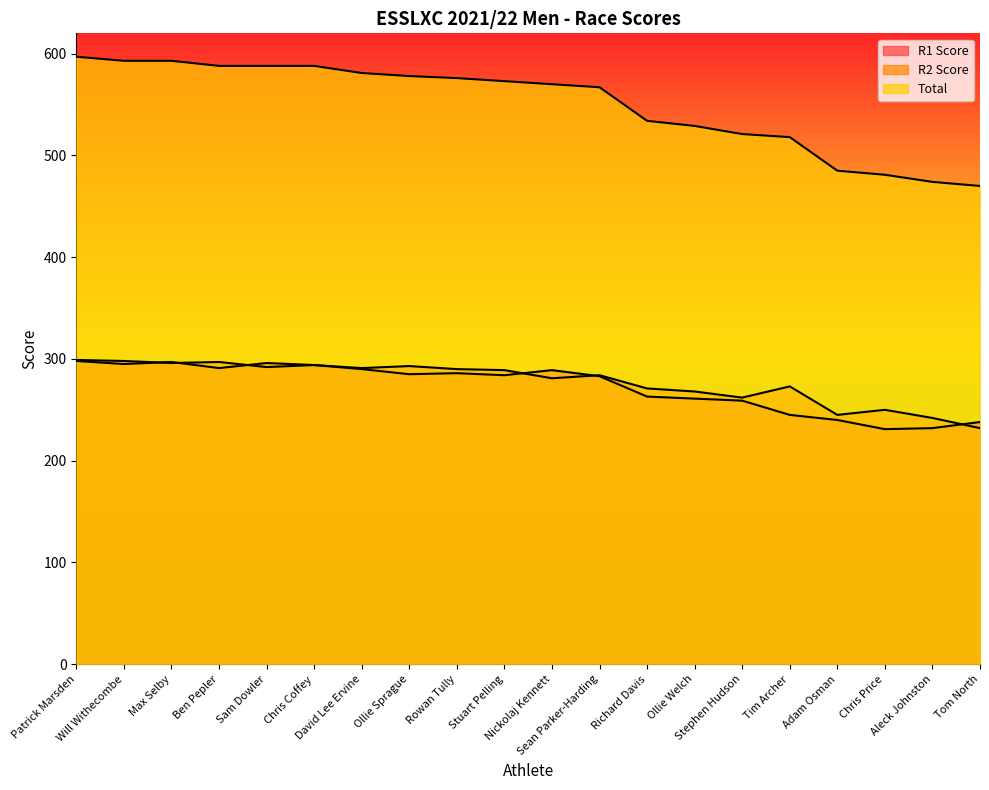

Which has a higher value, Adam Osman or David Lee Ervine?

David Lee Ervine